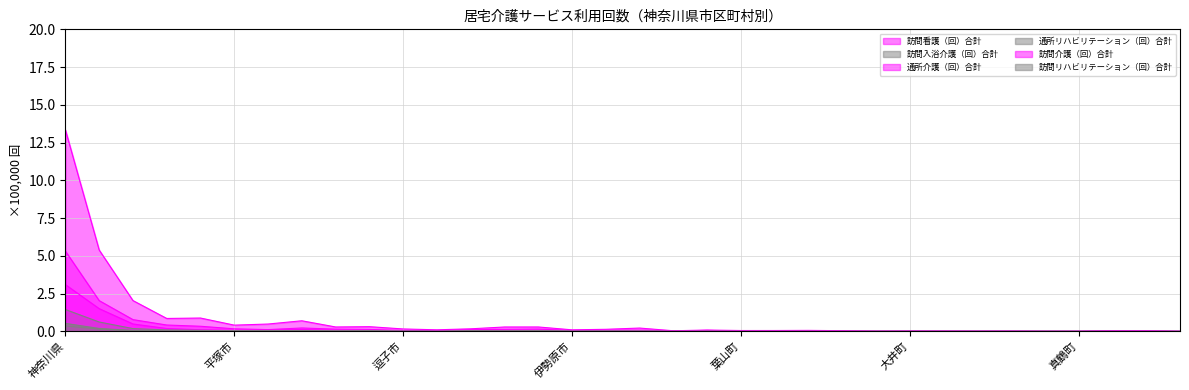

What is the label of the 11th point from the right?

二宮町